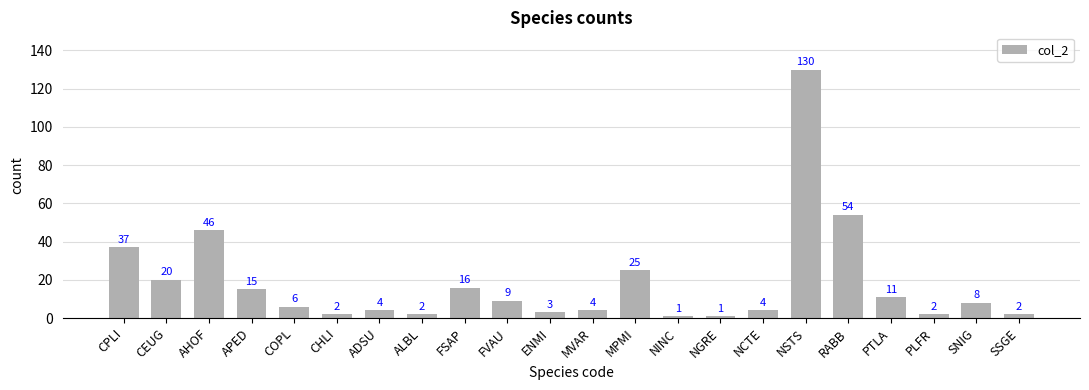

What is the smallest value displayed?

1